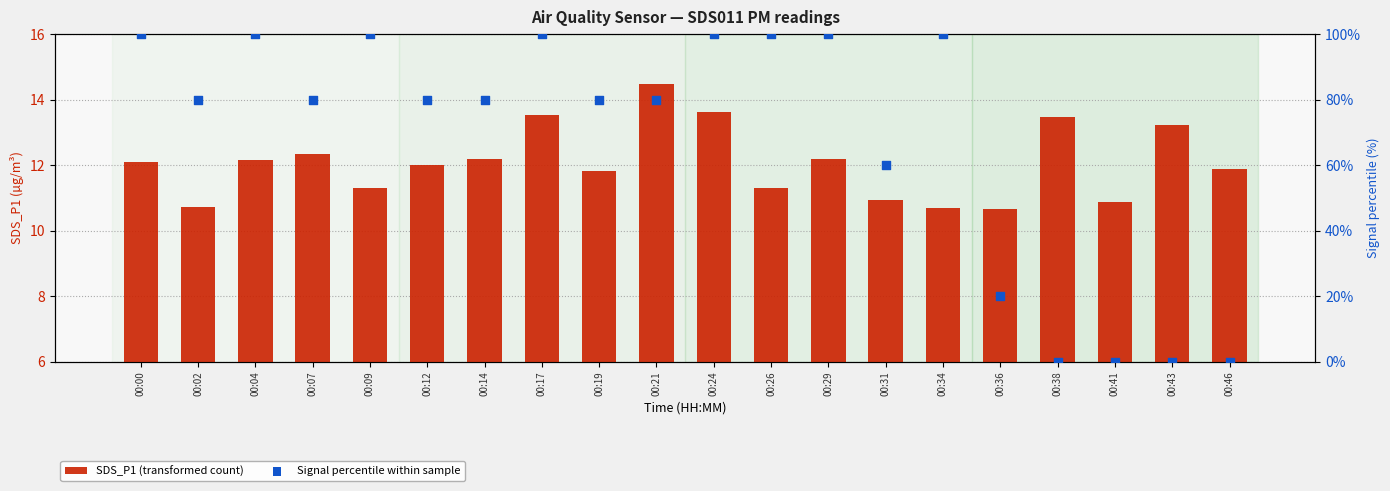

Which series has the largest total across all categories?

Signal percentile within sample